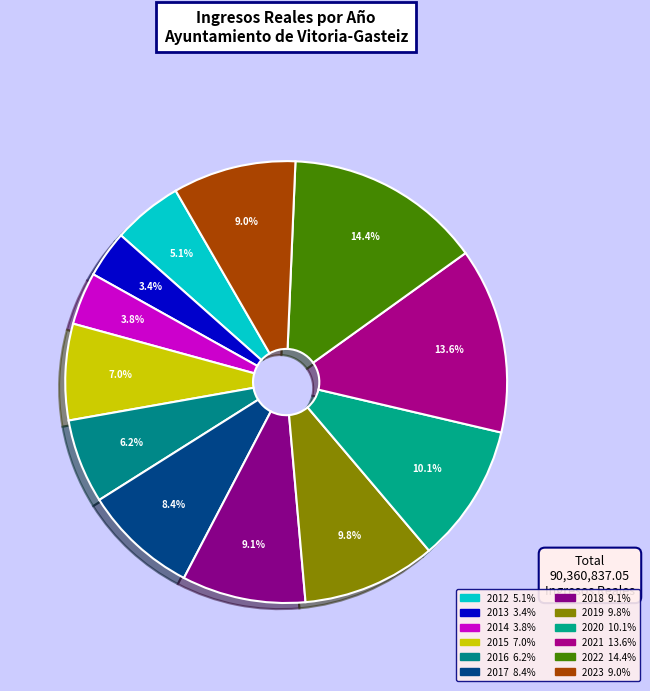

To the nearest percent, what is the difference between the 2013 and 2023 slice percentages?

6%